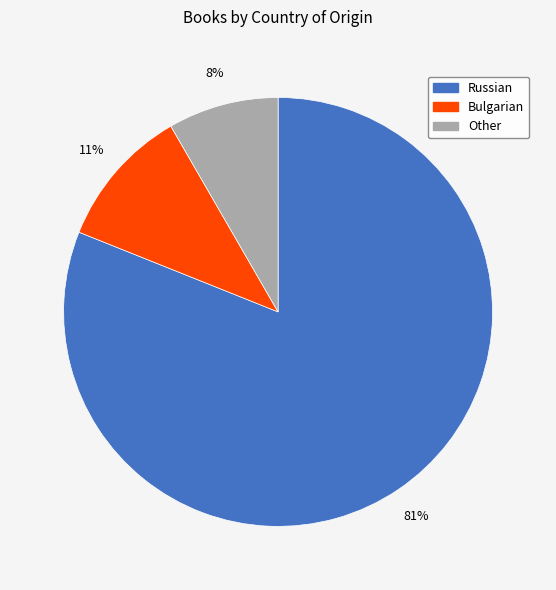

How many segments does this pie chart have?

3